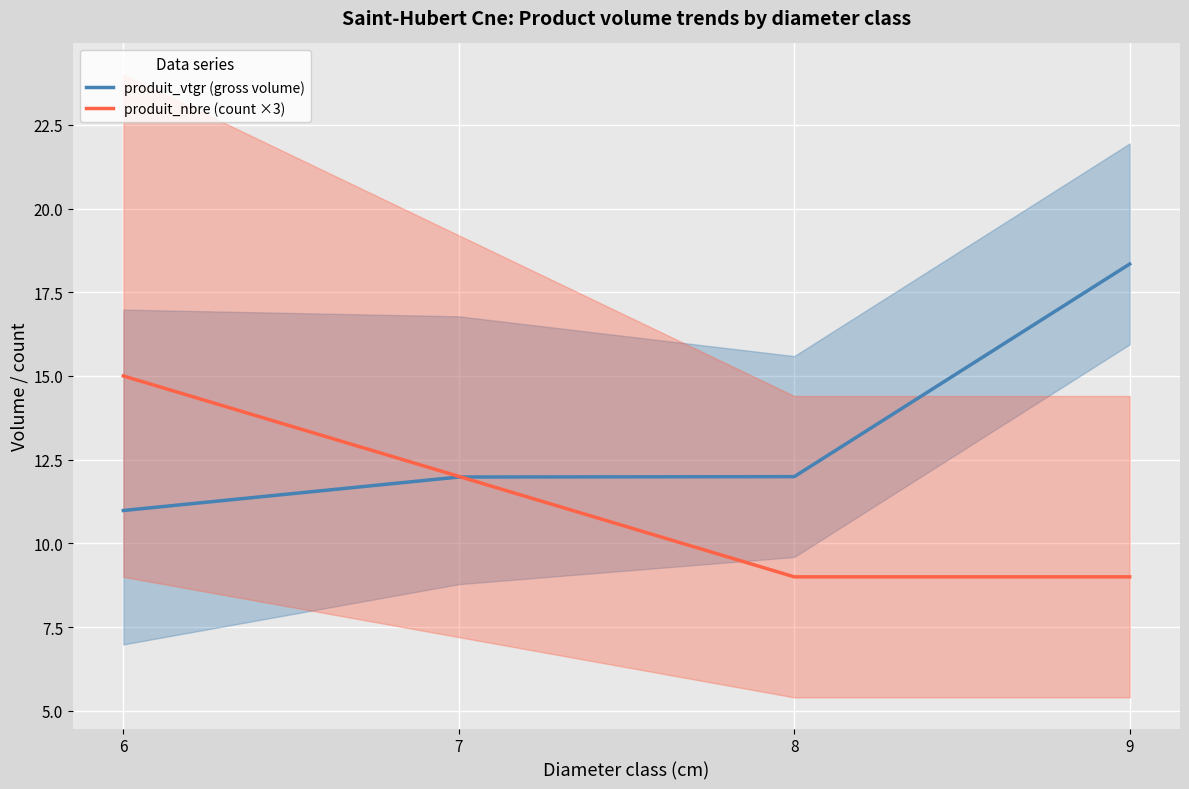

At which label does produit_vtgr (gross volume) reach its peak?

9